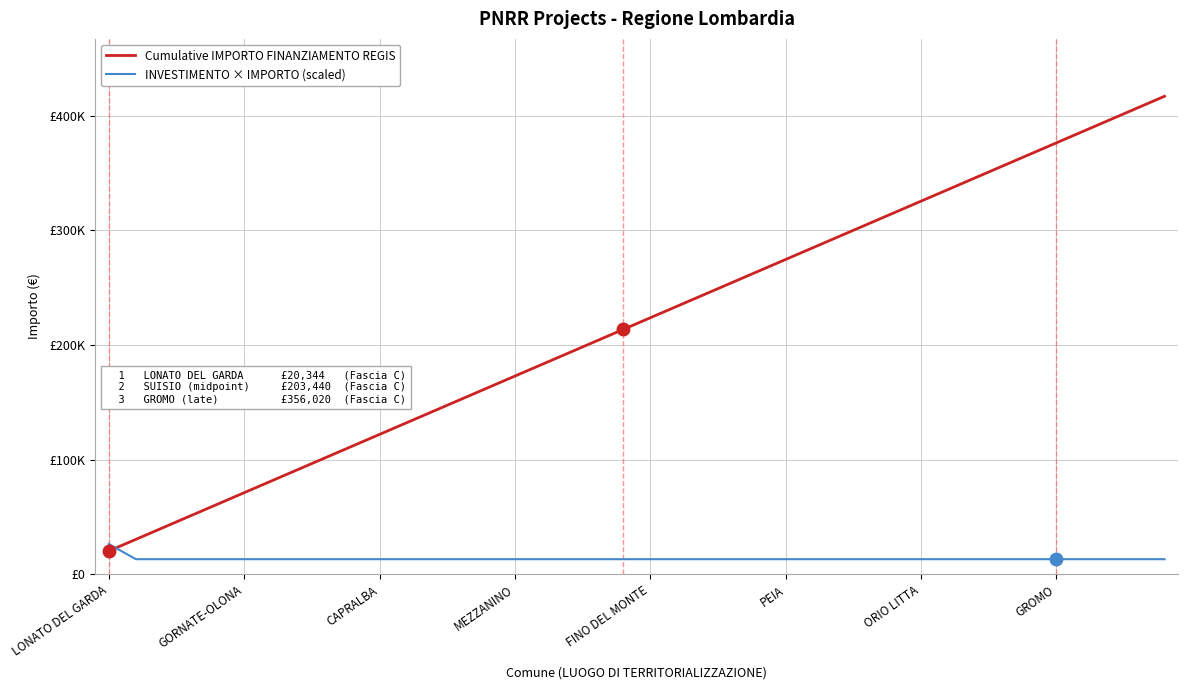

Does the chart have visible grid lines?

Yes